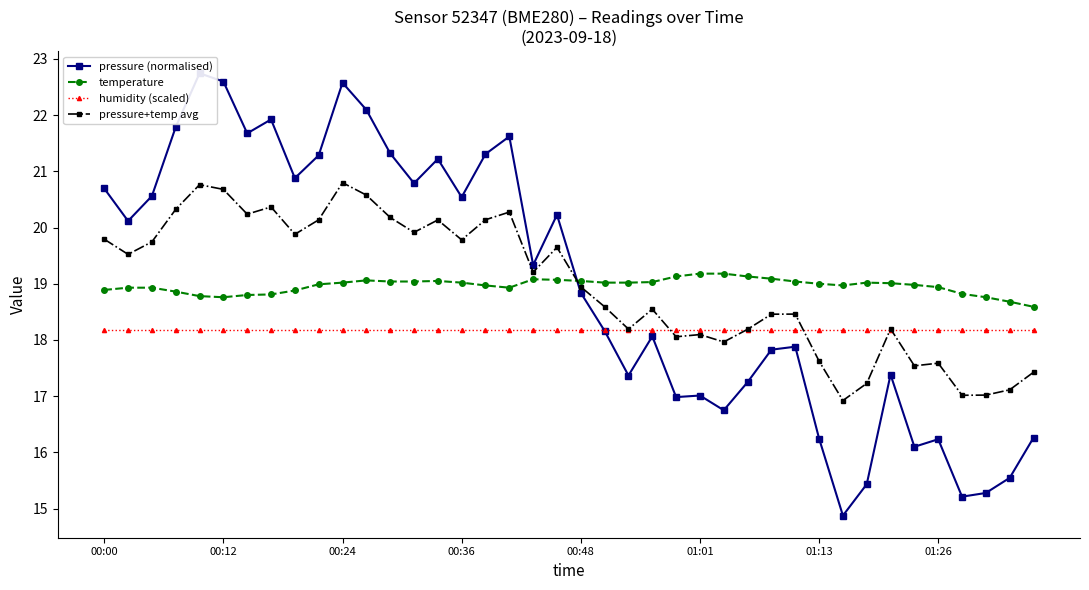

What is the maximum value for humidity (scaled)?

18.2